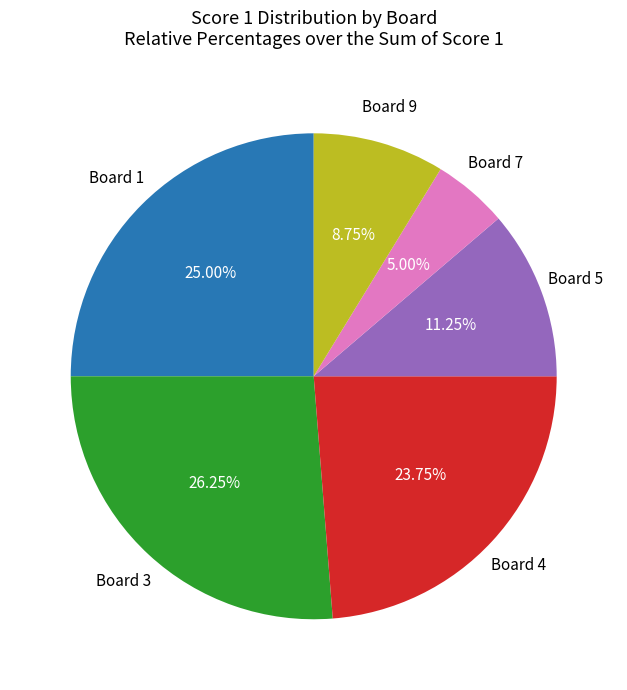

Approximately how many times larger is the value at Board 9 compared to Board 3?

0.3